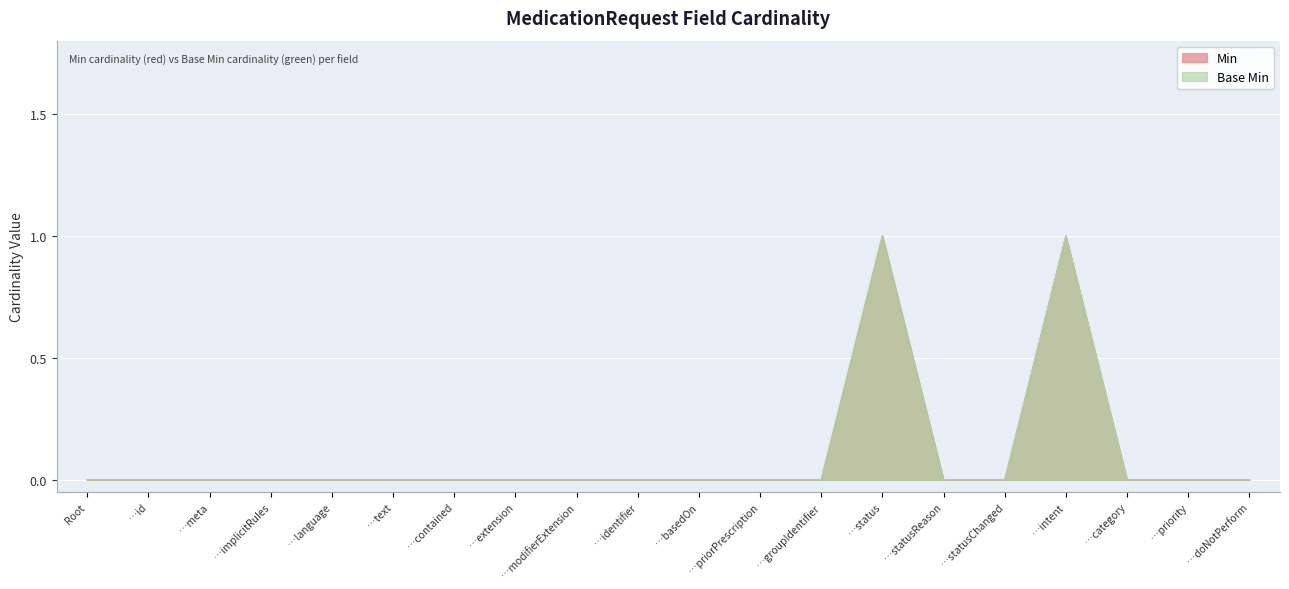

Which series has the widest spread of values?

Min